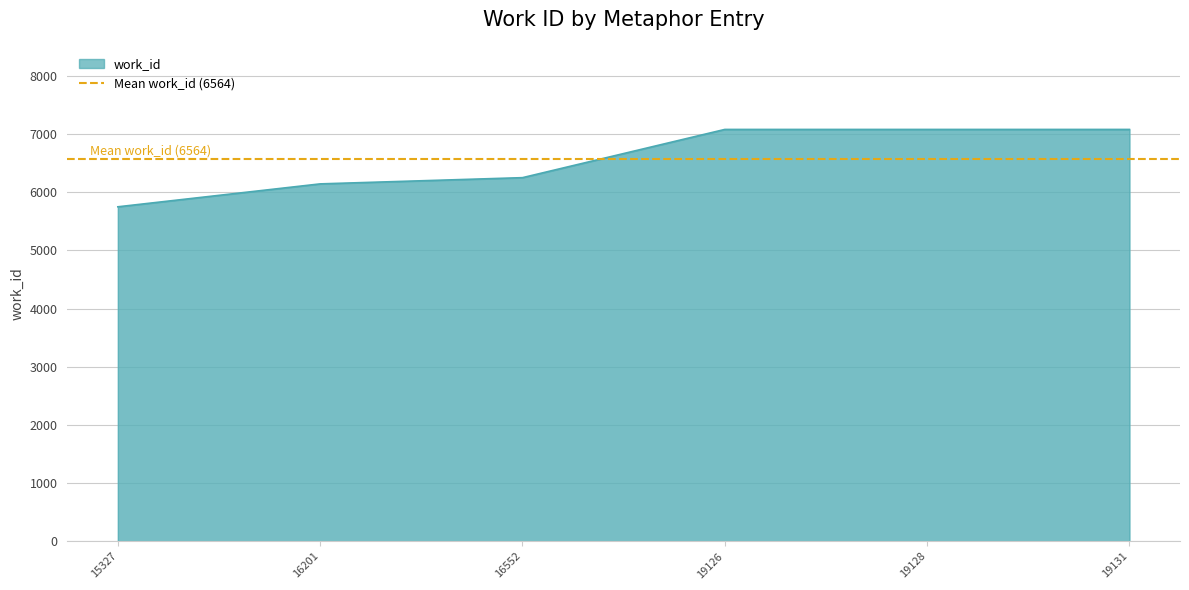

List the labels in order of value, largest first.

19126, 19128, 19131, 16552, 16201, 15327